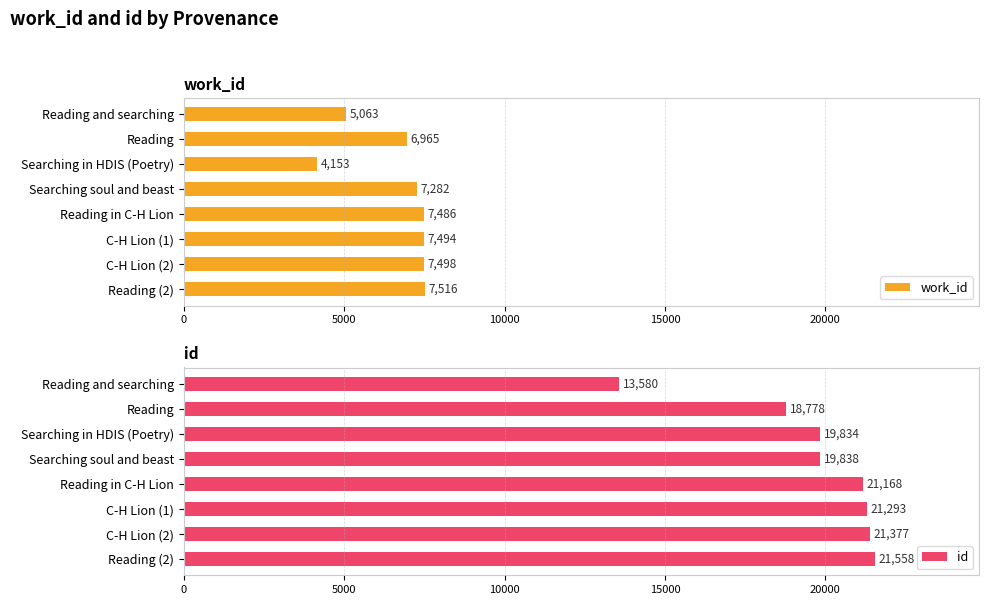

Which category has the highest value in the id series?

Reading (2)